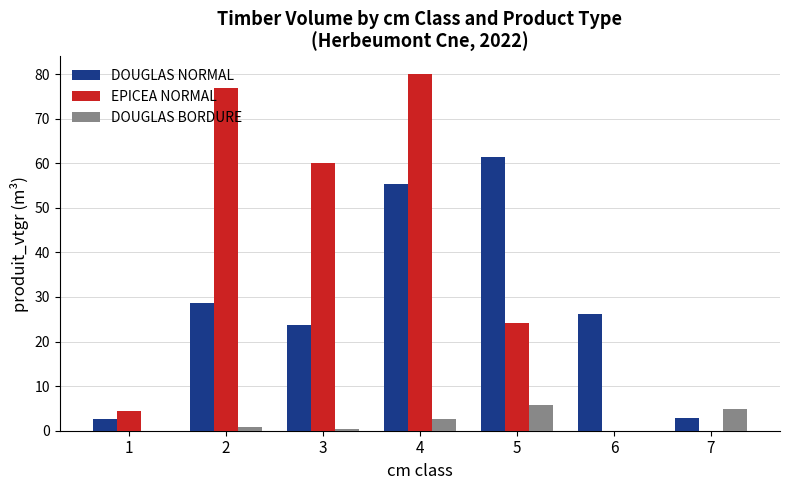

How many groups of bars are there?

7